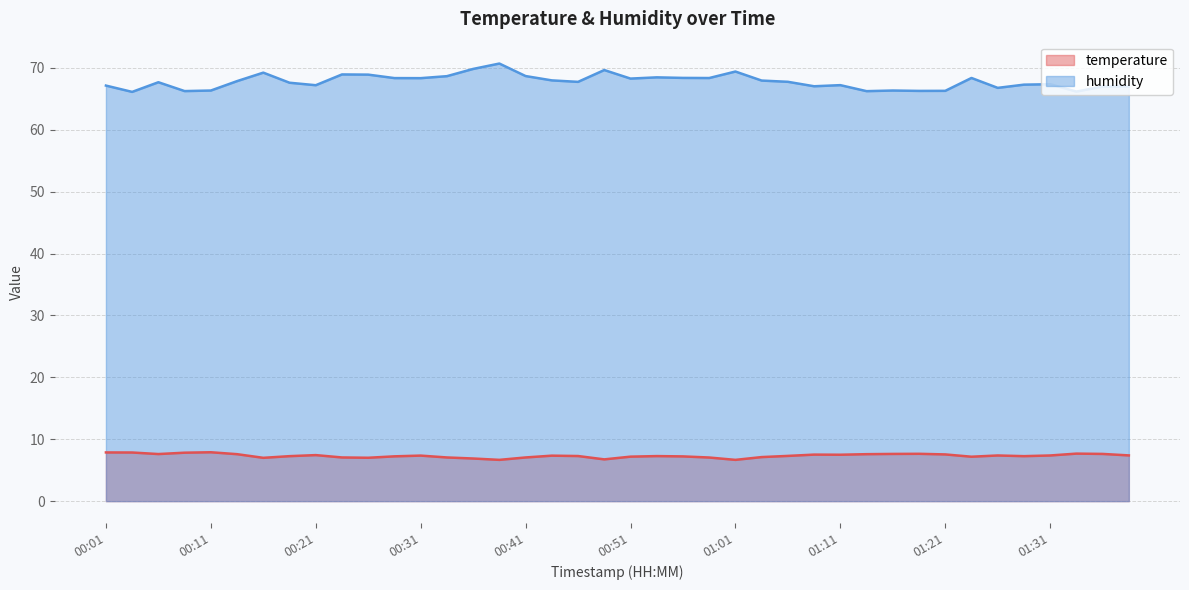

At which category does humidity reach its first local valley?

00:04